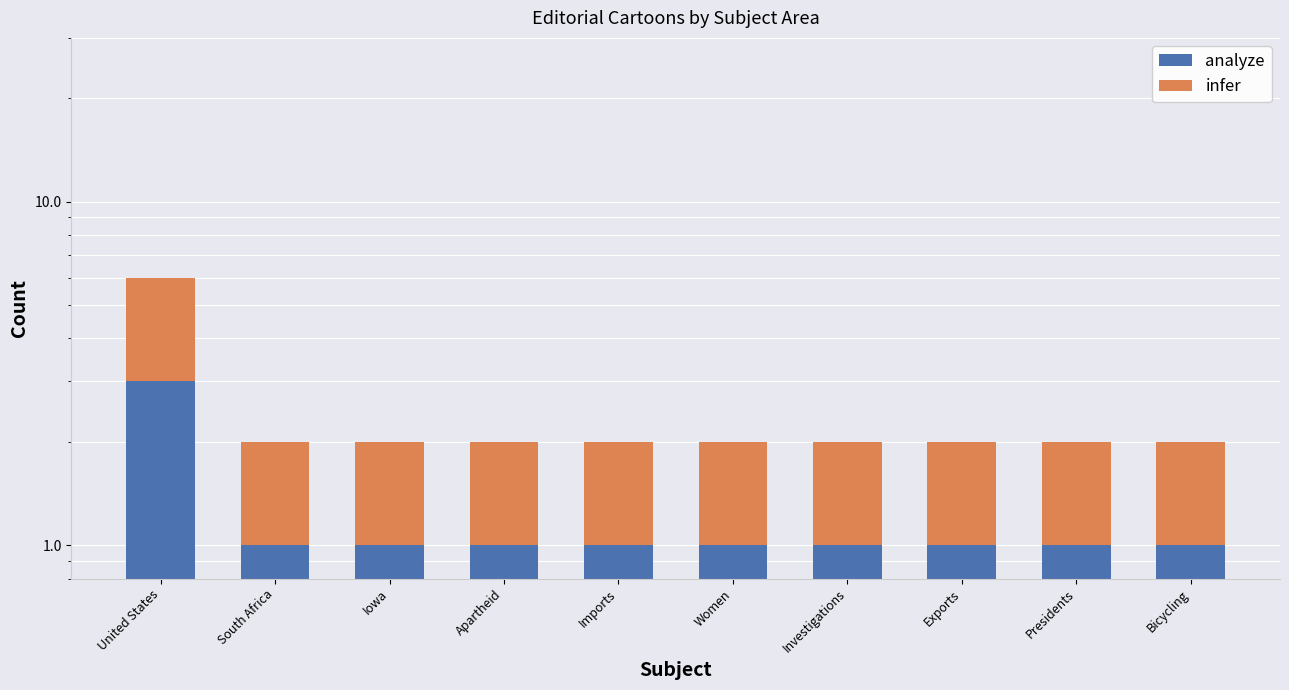

Count the infer values in the range 1 to 2.

9